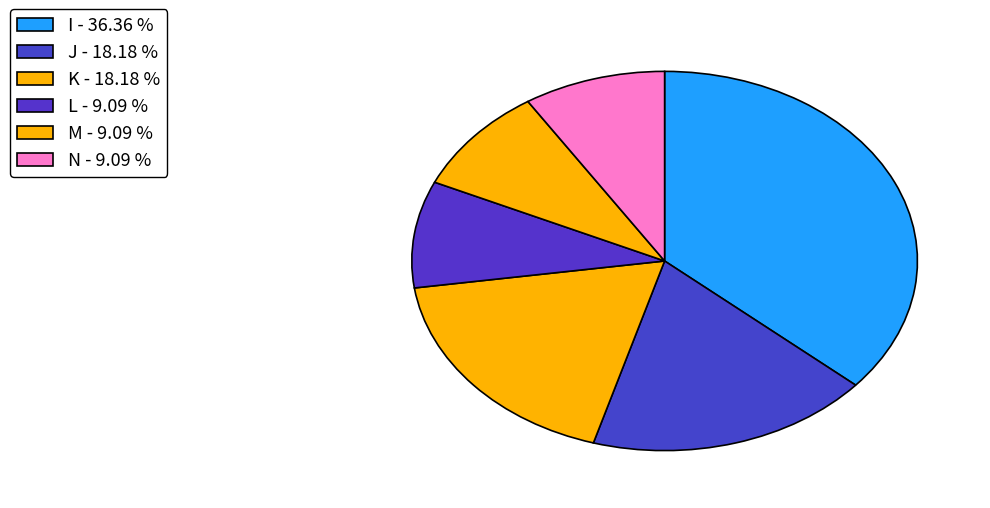

What is the total percentage of N and M?

18.2%